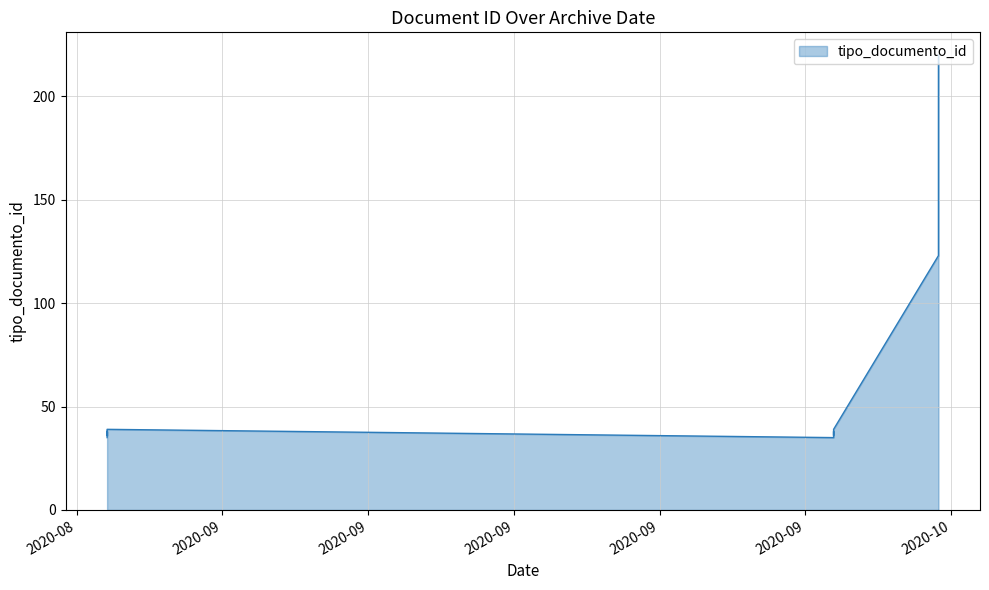

What is the label of the 5th point from the left?

2020-09-30 08:36:51